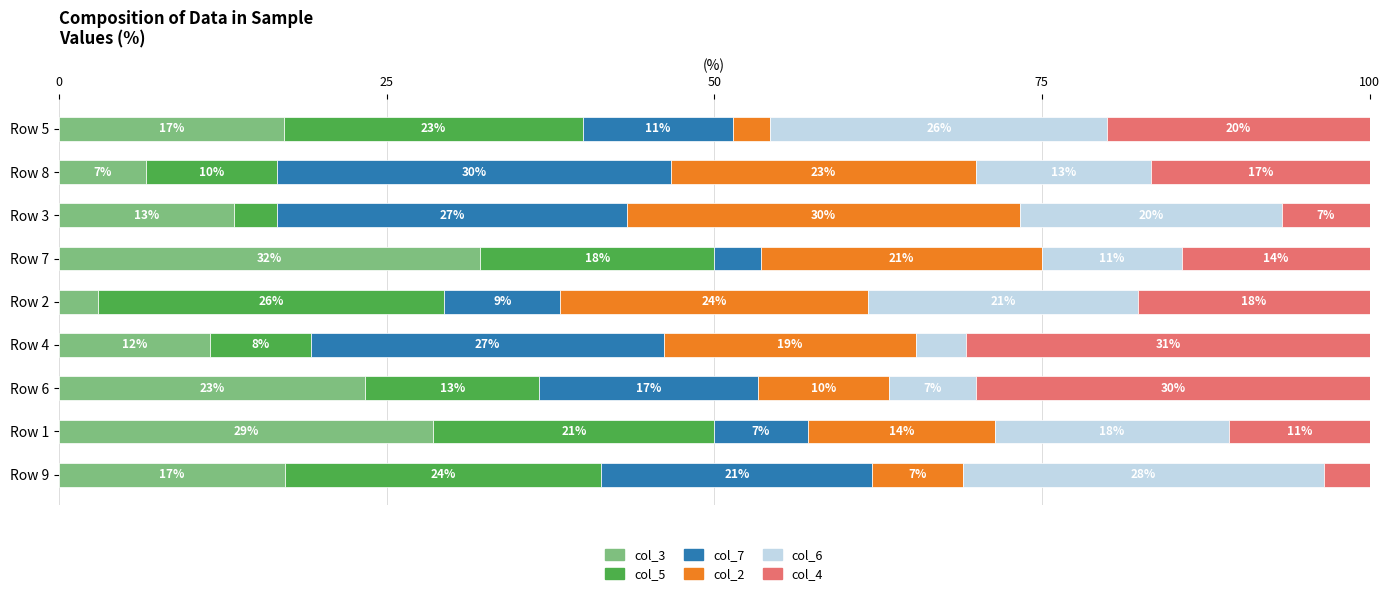

What are all the series names shown in the legend?

col_3, col_5, col_7, col_2, col_6, col_4